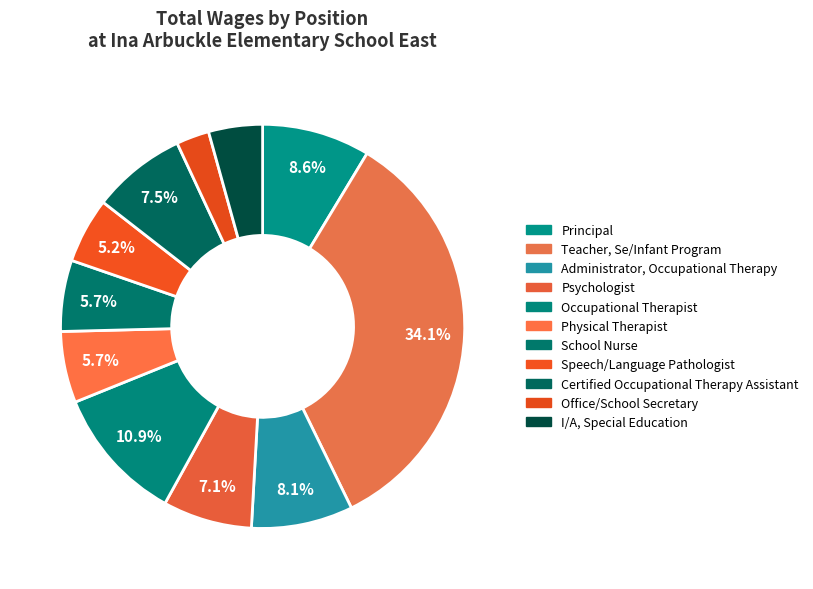

Does any single category account for the majority?

No